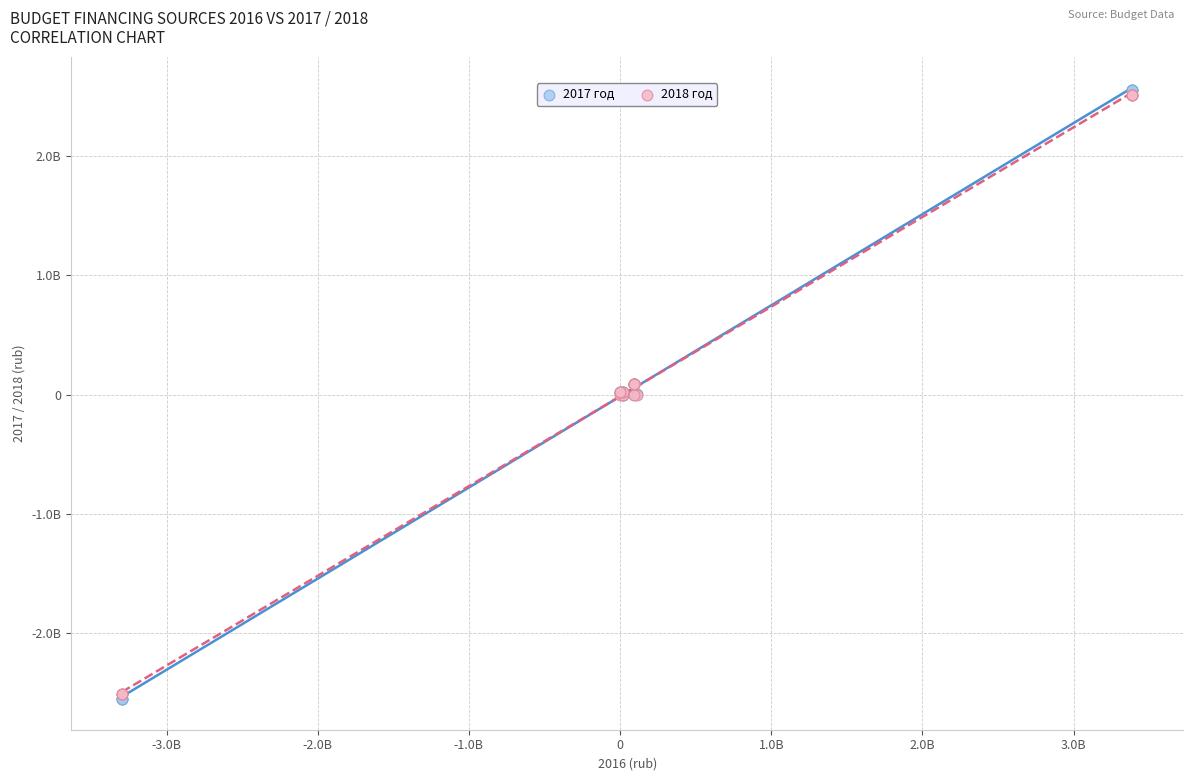

What are all the series names shown in the legend?

2017 год, 2018 год